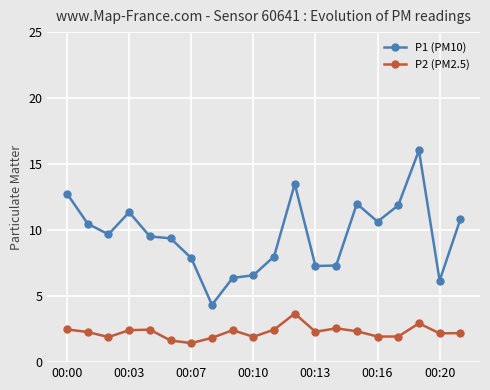

What is the value of the P2 (PM2.5) point at the 13th from the left?

2.3